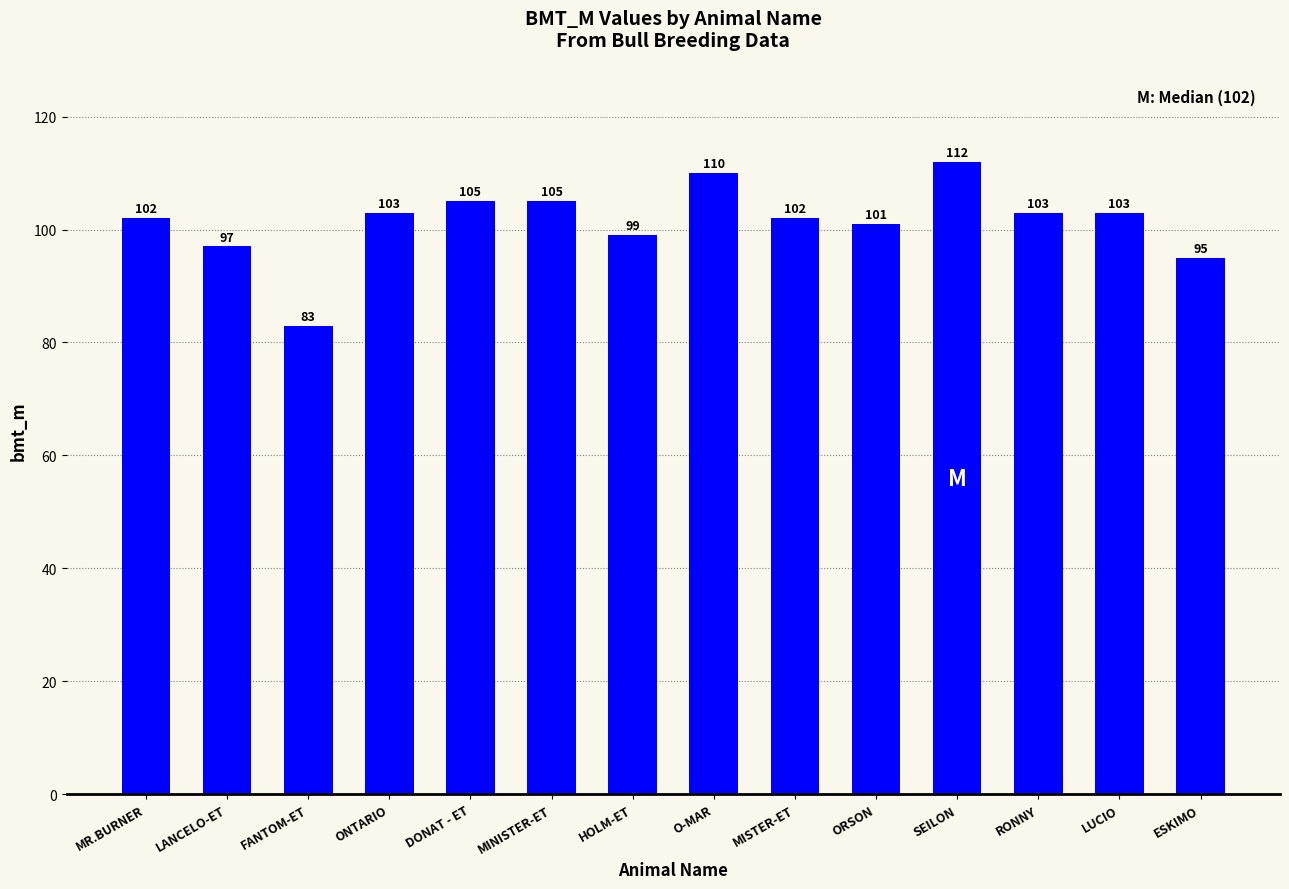

What is the difference between the maximum and minimum values?

29